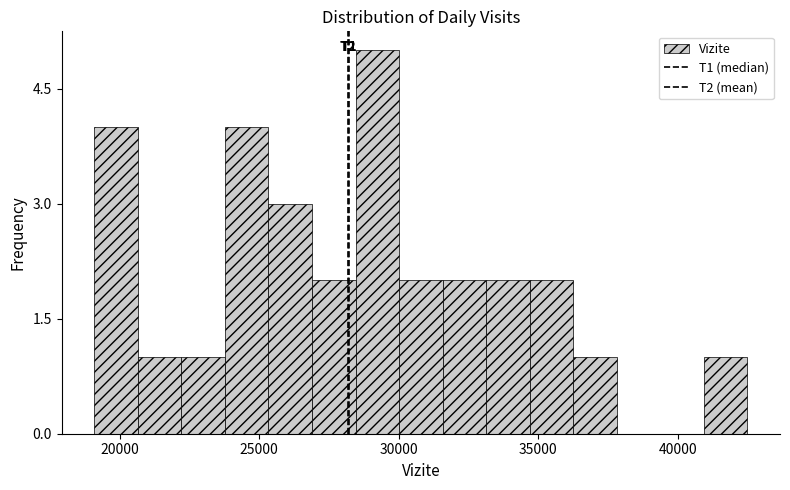

Around what value on the x-axis is the tallest bar? Give the approximate position of its centre, as read against the axis.

29000